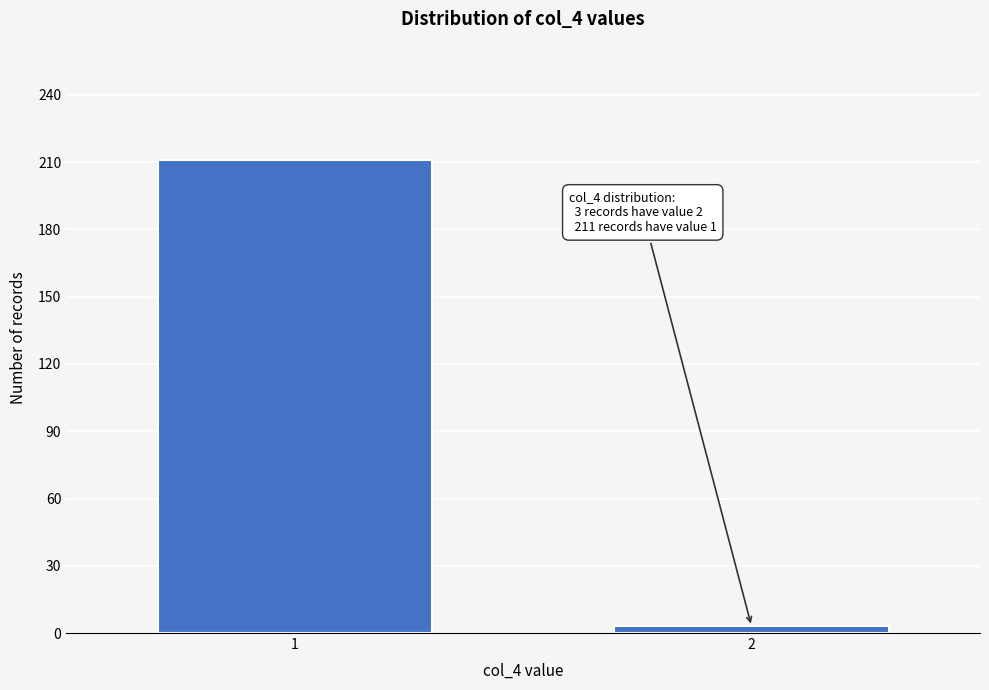

Reading left to right, transcribe all the data shown in this chart.

1=211	2=3